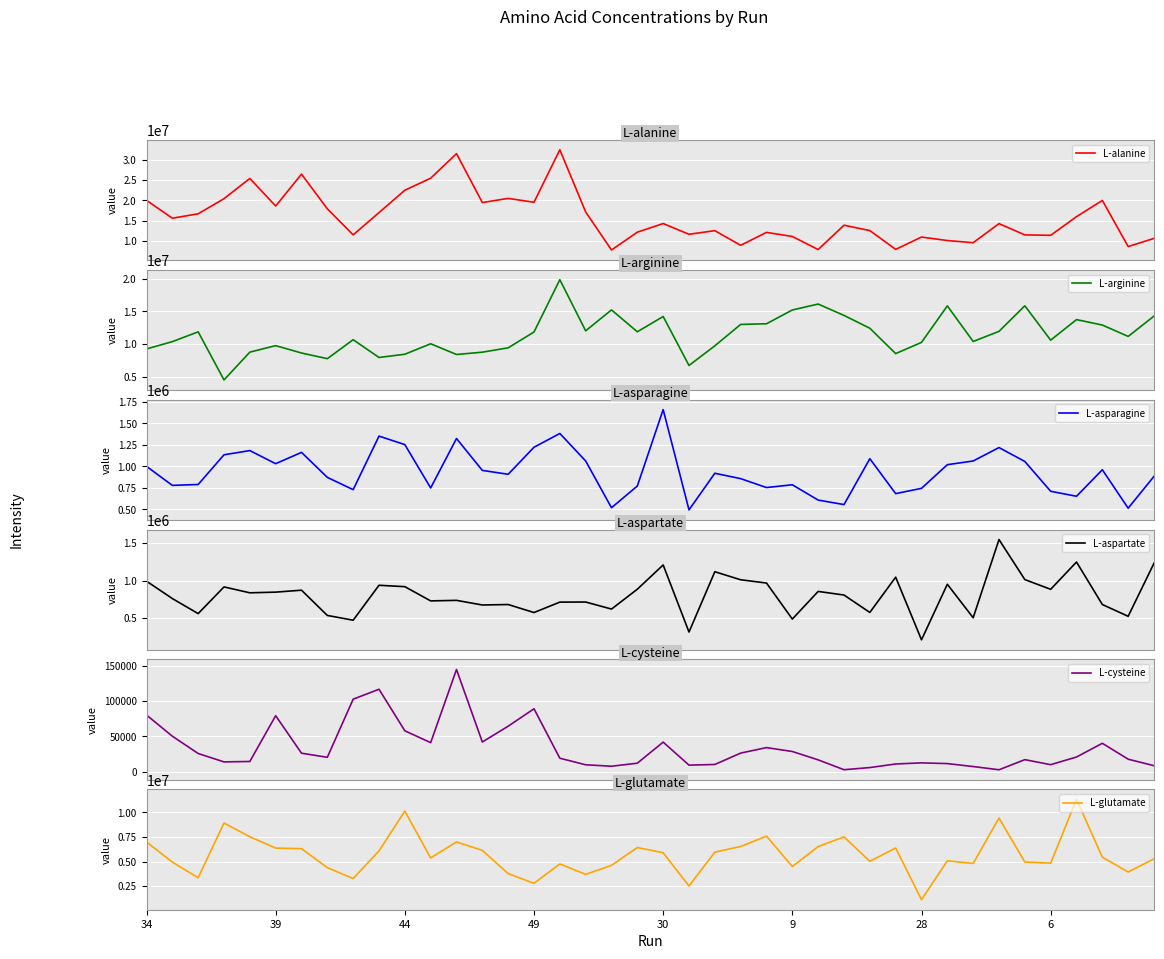

The value of L-glutamate at 34 is 10719019. True or false?

False